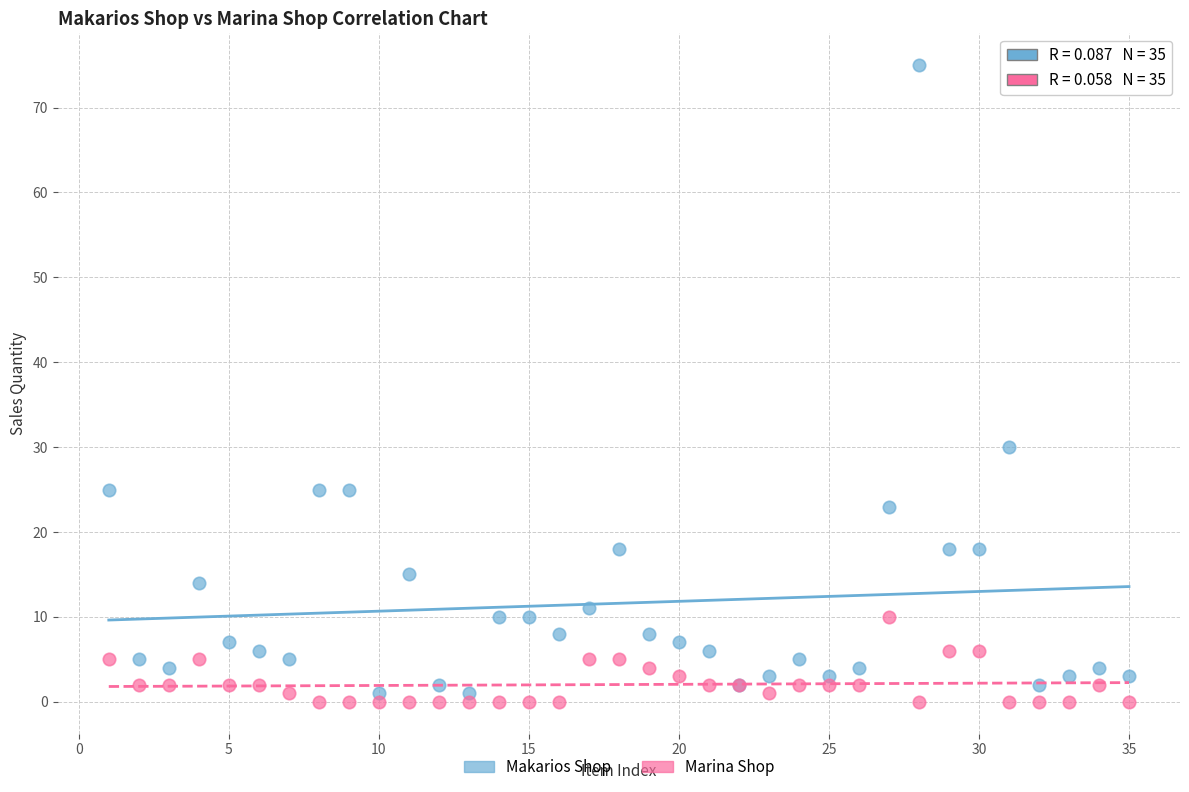

Which series contains the lowest Y value?

Marina Shop